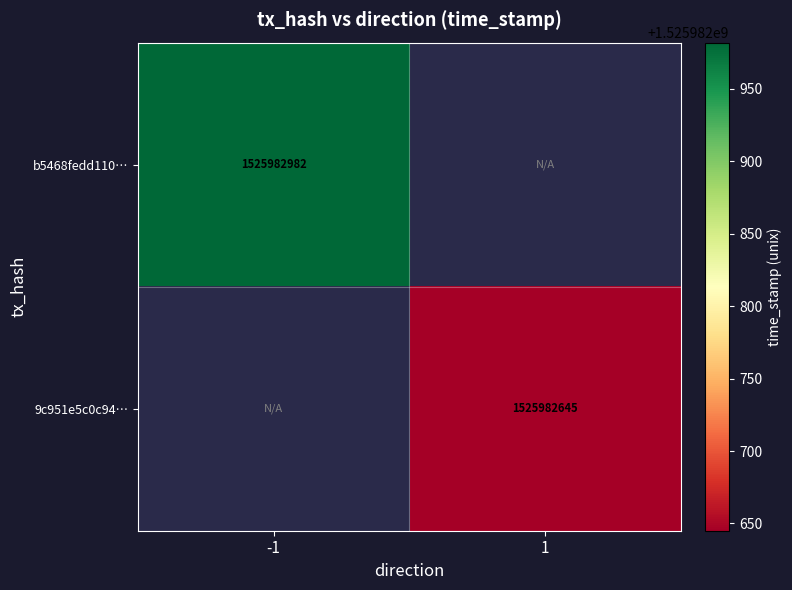

Between -1 and 1, which series saw the biggest shift?

b5468fedd1103bf3417b62c3ee04b8b309c7cbc